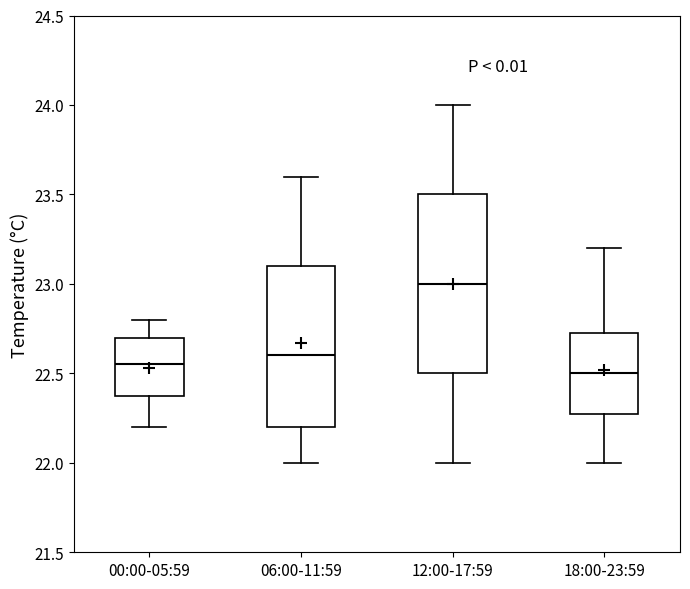

Comparing the boxes themselves (not the whiskers), which one is the tallest?

12:00-17:59